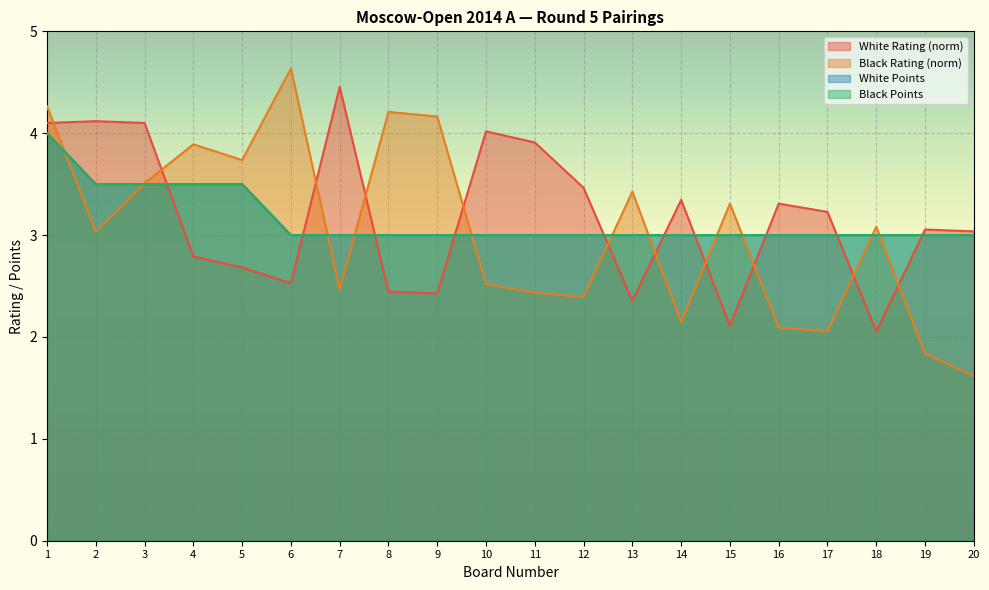

In Black Rating, how many points are lower than both neighbors (excluding endpoints)?

6